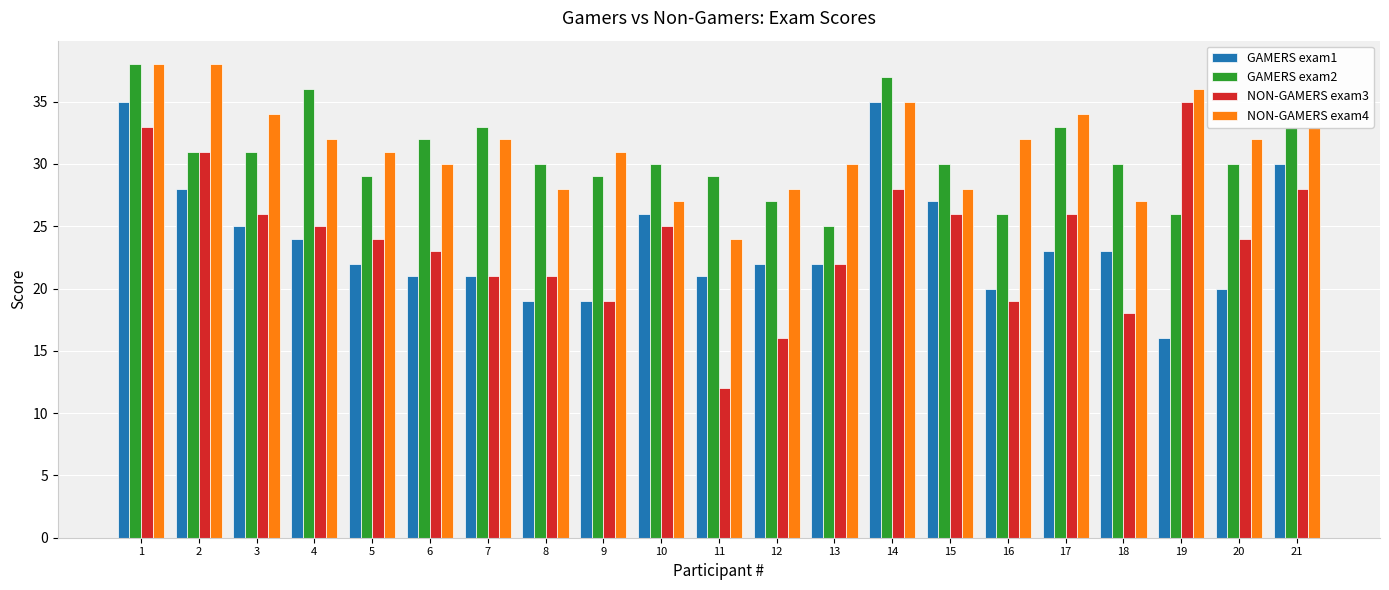

Reading left to right, transcribe all the data shown in this chart.

GAMERS exam1: 35	28	25	24	22	21	21	19	19	26	21	22	22	35	27	20	23	23	16	20	30
GAMERS exam2: 38	31	31	36	29	32	33	30	29	30	29	27	25	37	30	26	33	30	26	30	33
NON-GAMERS exam3: 33	31	26	25	24	23	21	21	19	25	12	16	22	28	26	19	26	18	35	24	28
NON-GAMERS exam4: 38	38	34	32	31	30	32	28	31	27	24	28	30	35	28	32	34	27	36	32	33